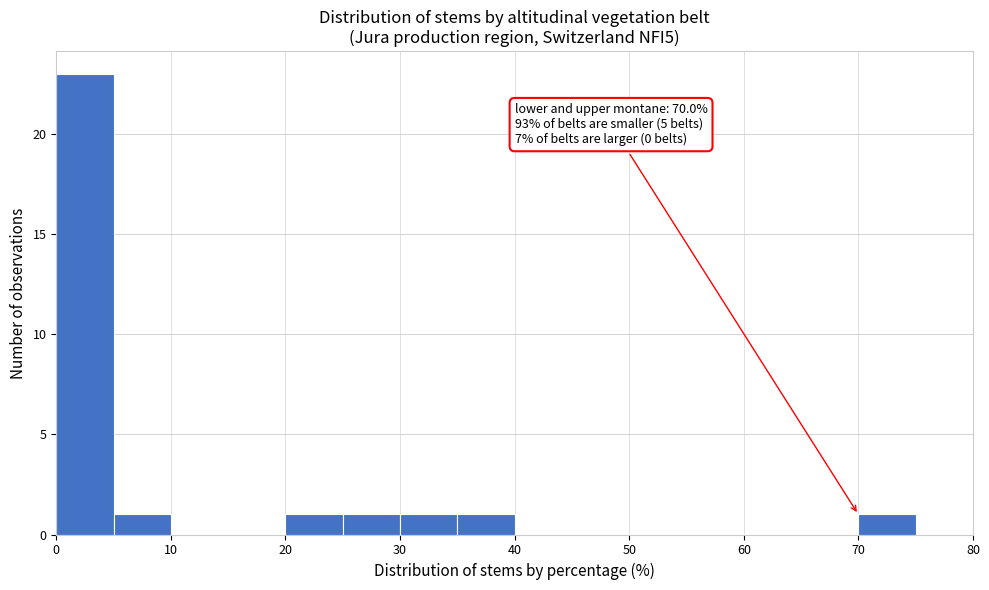

Which range on the x-axis has the tallest bar?

0 to 5